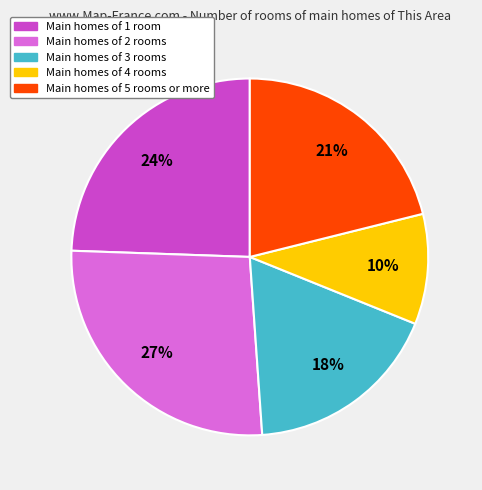

Is the sum of Main homes of 1 room and Main homes of 3 rooms greater than half?

No